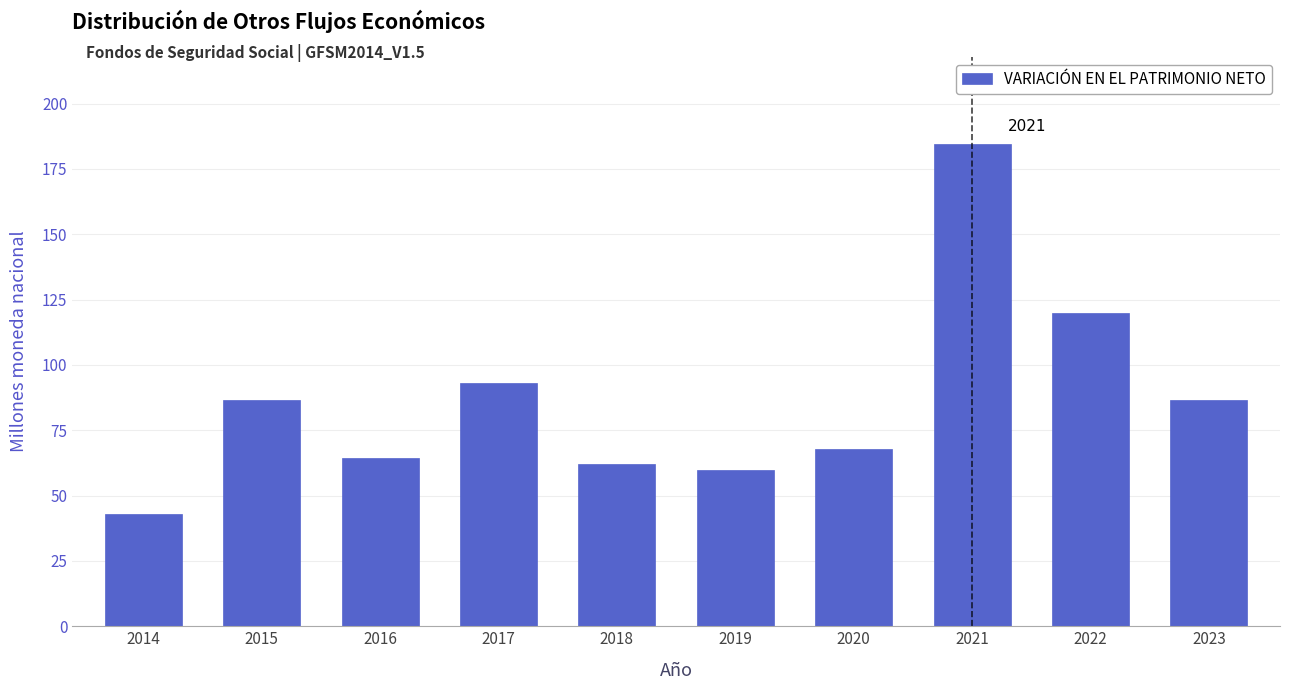

What is the difference between the second highest and minimum values?

77.0